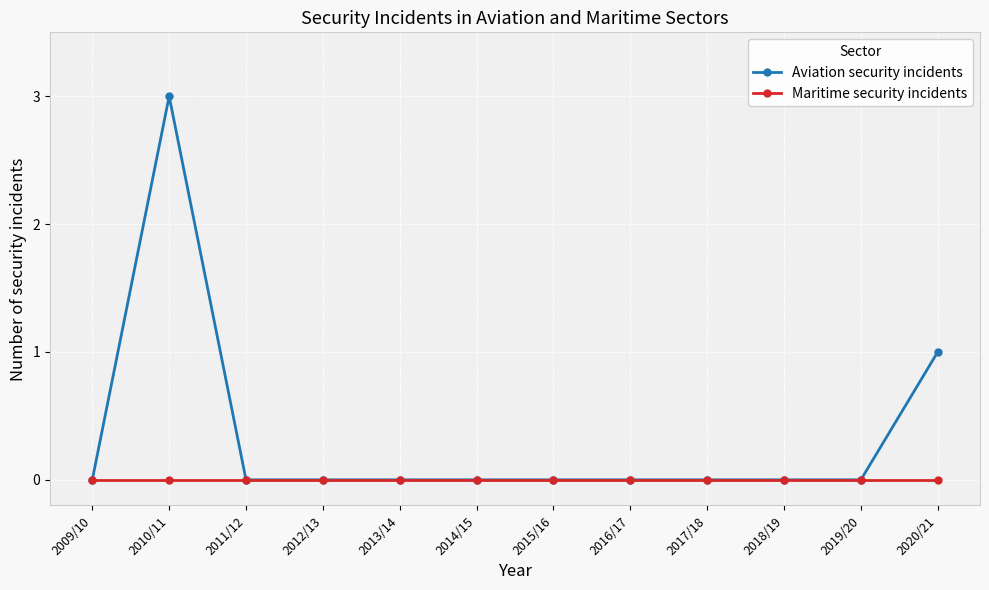

What is the difference between the second highest and second lowest values in the Aviation security incidents series?

1